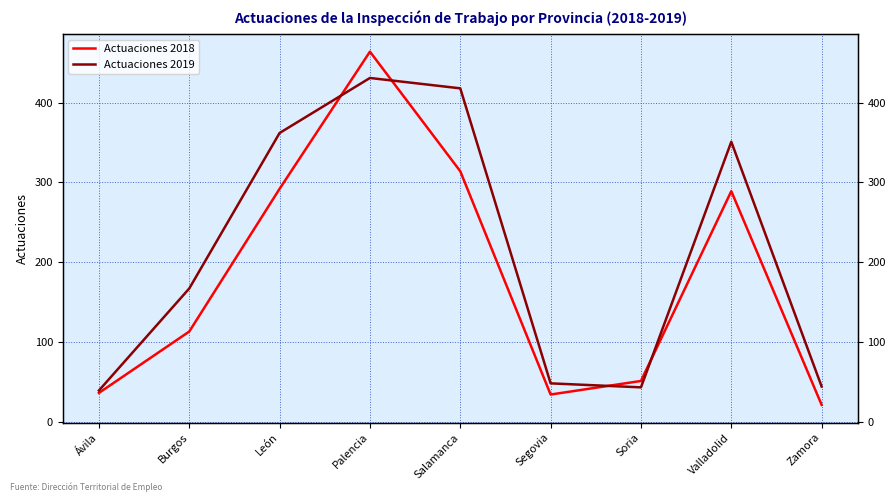

Between which two adjacent categories do Actuaciones 2018 and Actuaciones 2019 first intersect?

León and Palencia